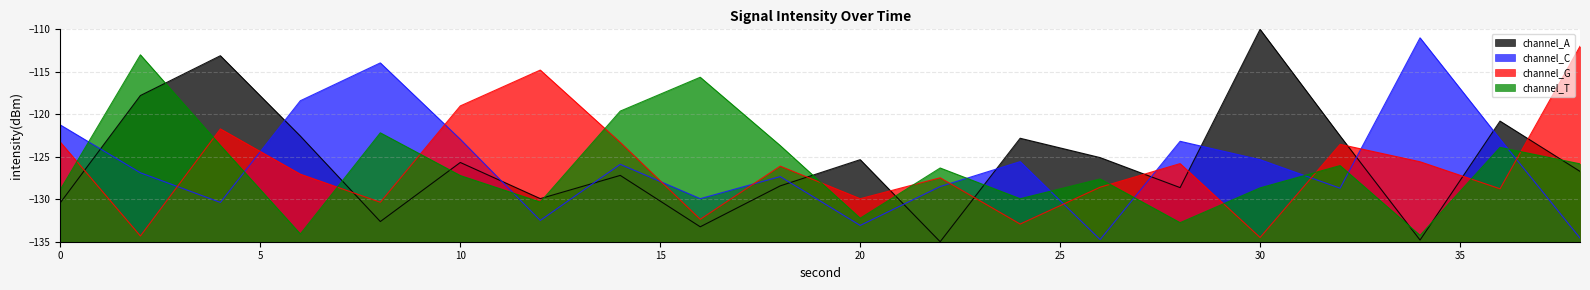

Which label corresponds to the largest value in the chart?

30